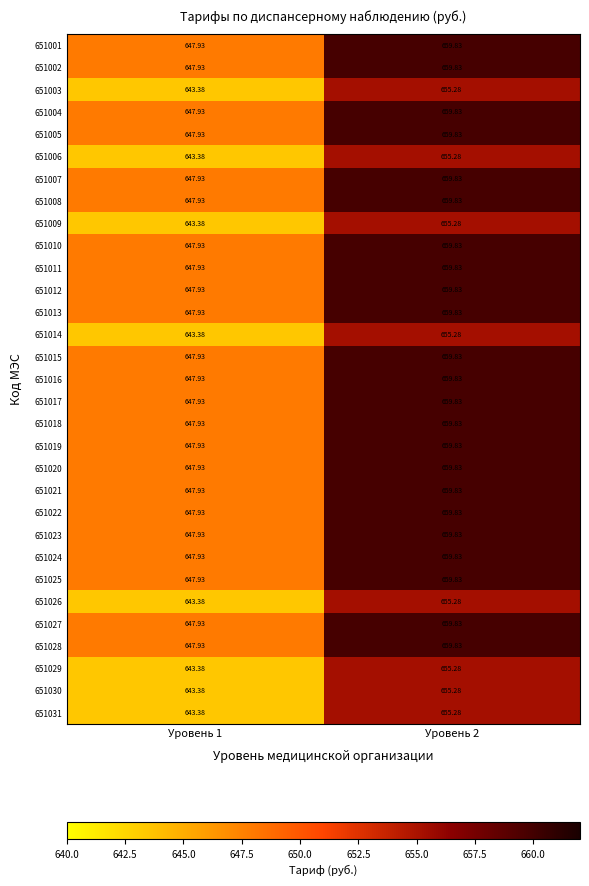

How many data points in 651015 are less than 659?

1